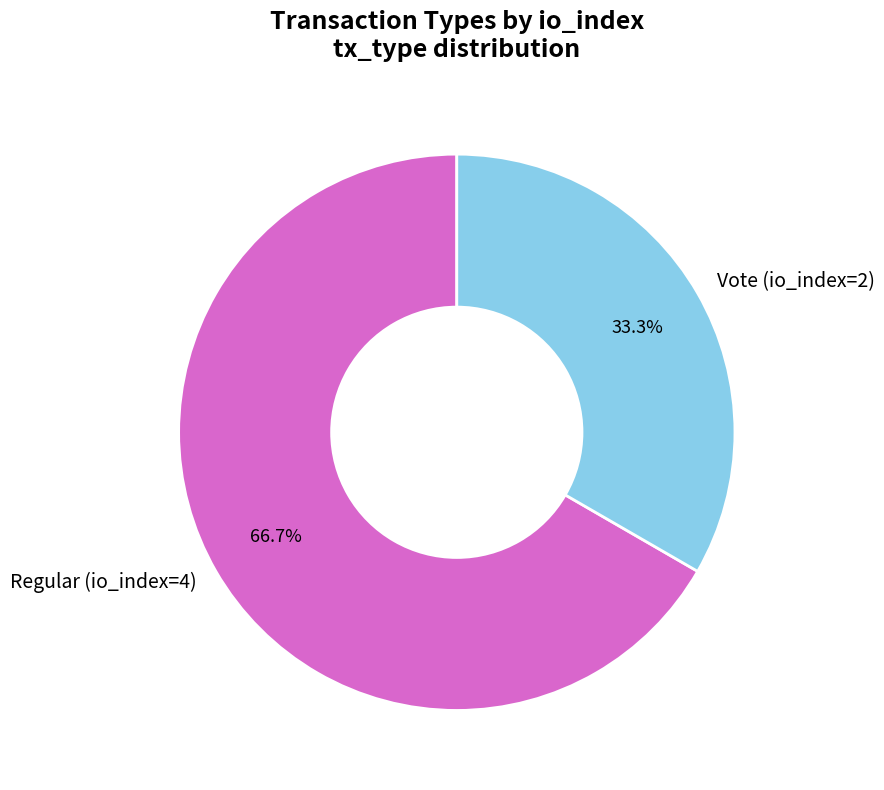

Which has a higher value, Regular (io_index=4) or Vote (io_index=2)?

Regular (io_index=4)